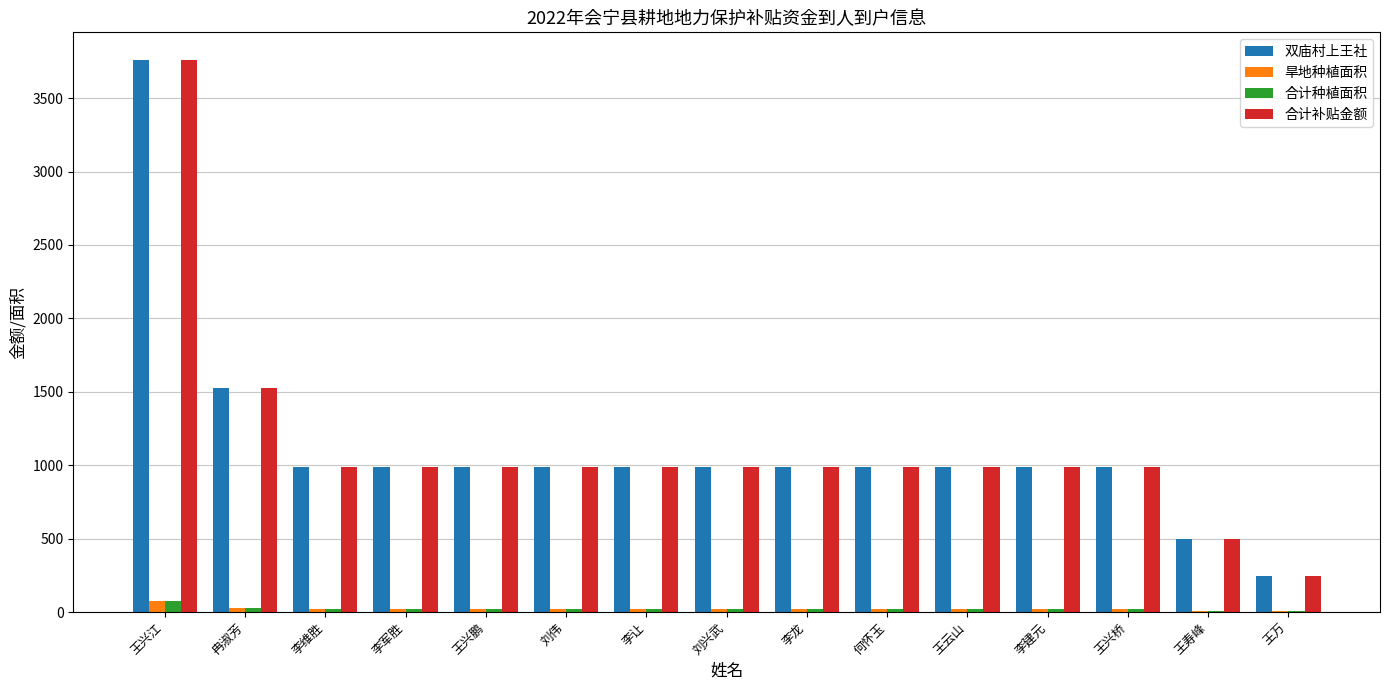

The 双庙村上王社 series shows 320.5 at 王云山. True or false?

False